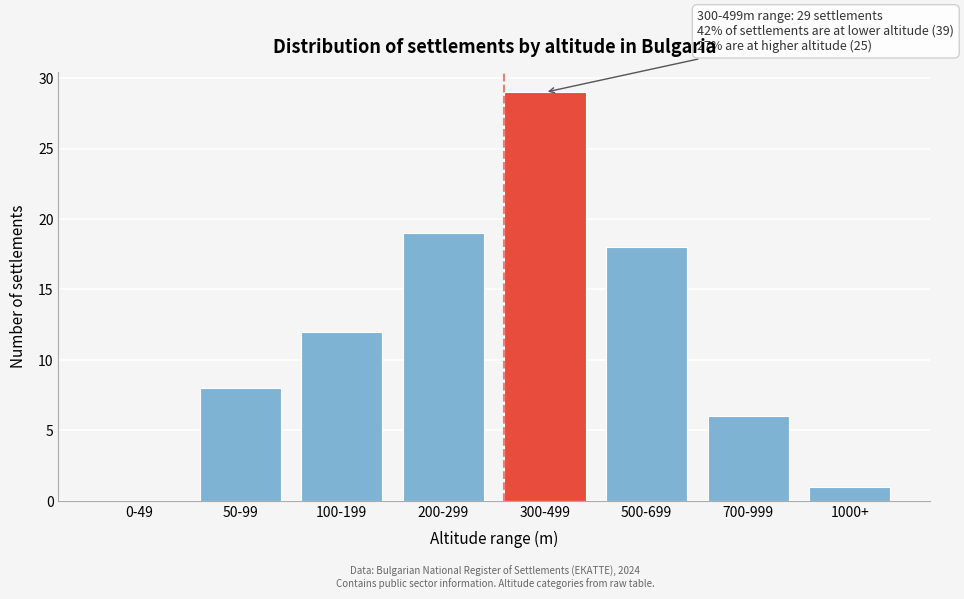

Reading left to right, list all the values displayed in this chart.

0-49=0	50-99=8	100-199=12	200-299=19	300-499=29	500-699=18	700-999=6	1000+=1